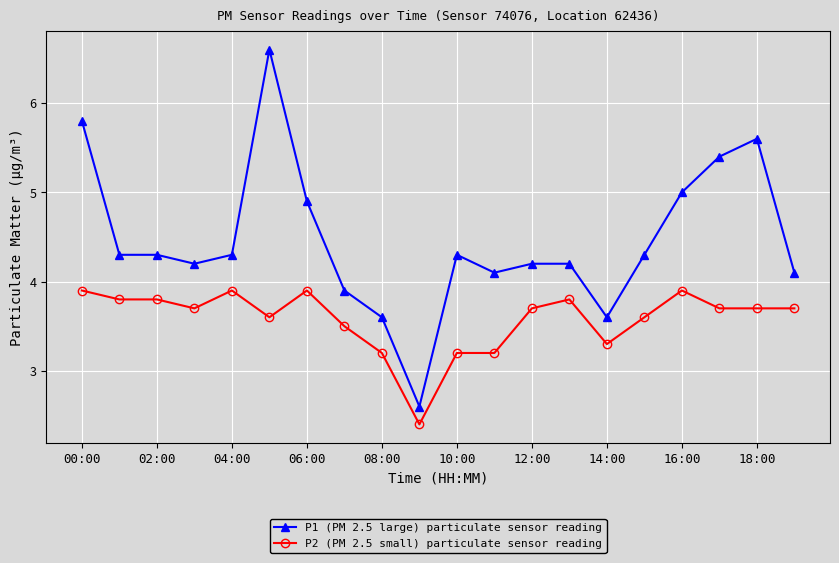

Is this an area chart (filled region under the line)?

No